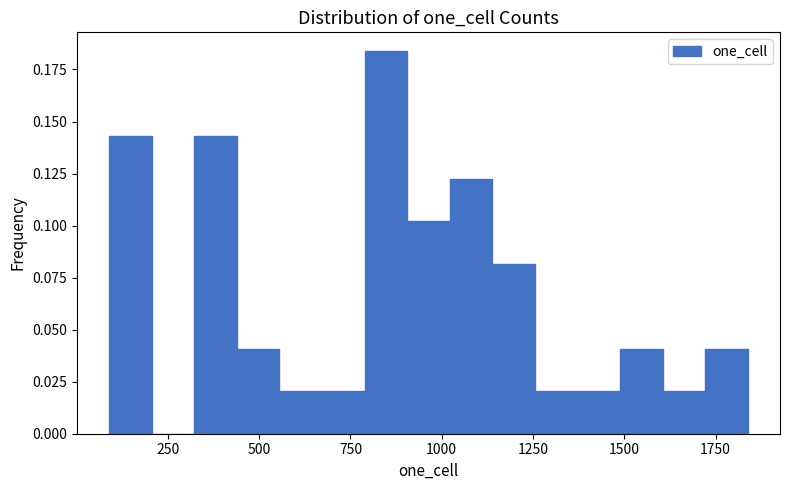

Around what value on the x-axis is the tallest bar? Give the approximate position of its centre, as read against the axis.

850